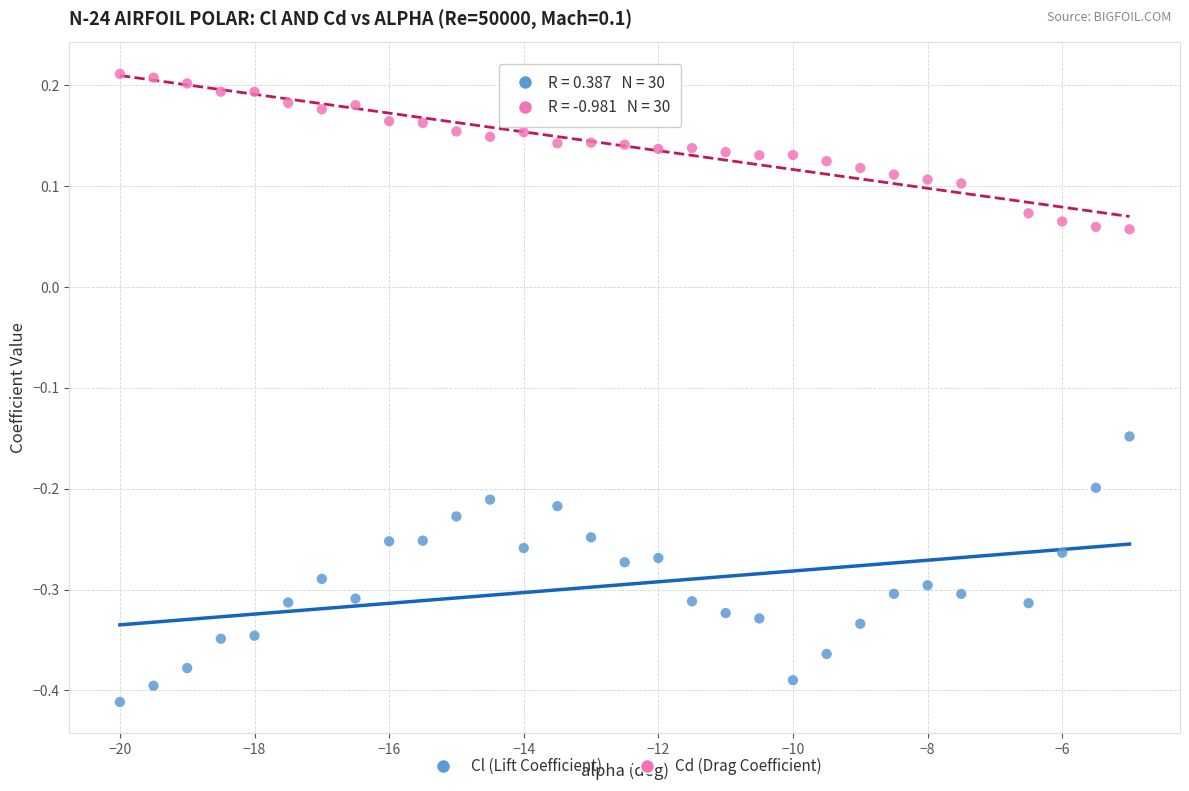

Across all data points, what is the range of X values (max minus min)?

15.0